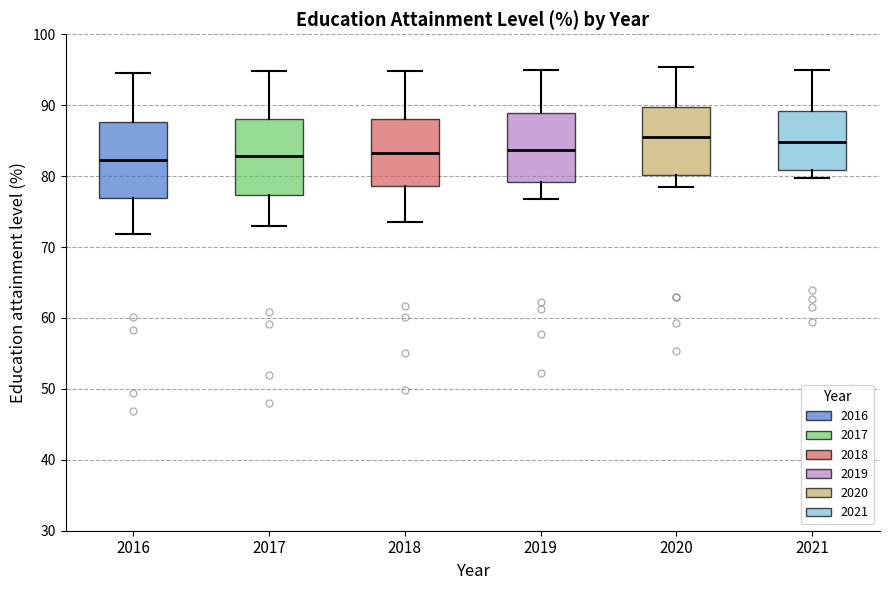

Reading left to right, read every box against the y-axis: the position of its median line, the range the box covers, and the ends of its whiskers. The values are not printed on the chart, so give them approximately, as read against the axis.

2016: median 82, box 77 to 88, whiskers 72 to 95
2017: median 83, box 77 to 88, whiskers 73 to 95
2018: median 83, box 79 to 88, whiskers 74 to 95
2019: median 84, box 79 to 89, whiskers 77 to 95
2020: median 86, box 80 to 90, whiskers 79 to 95
2021: median 85, box 81 to 89, whiskers 80 to 95